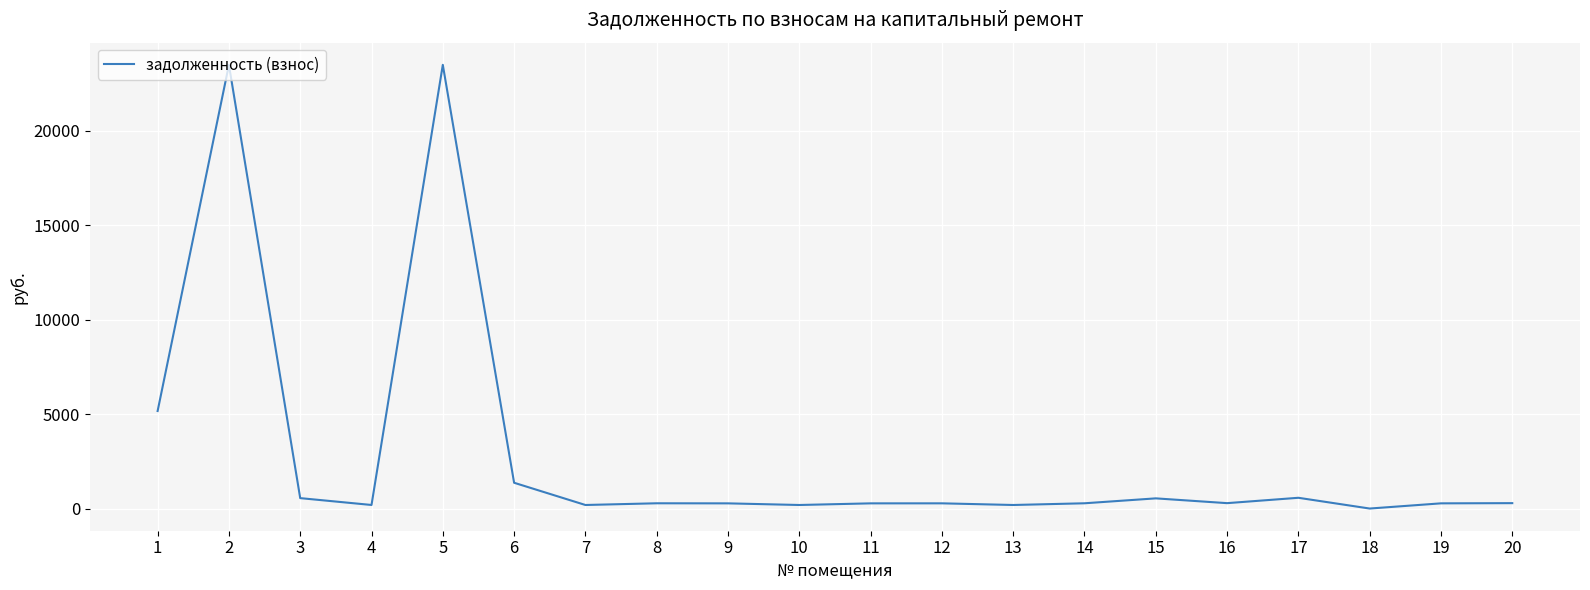

The value at 2 is 23492.2. True or false?

True